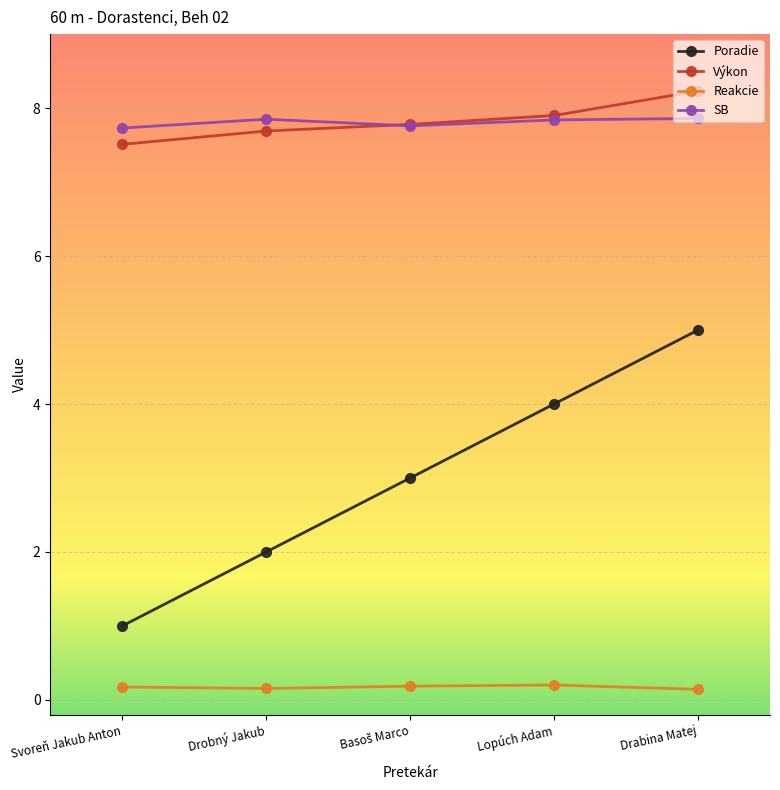

Between Lopúch Adam and Drabina Matej, which series saw the biggest shift?

Poradie